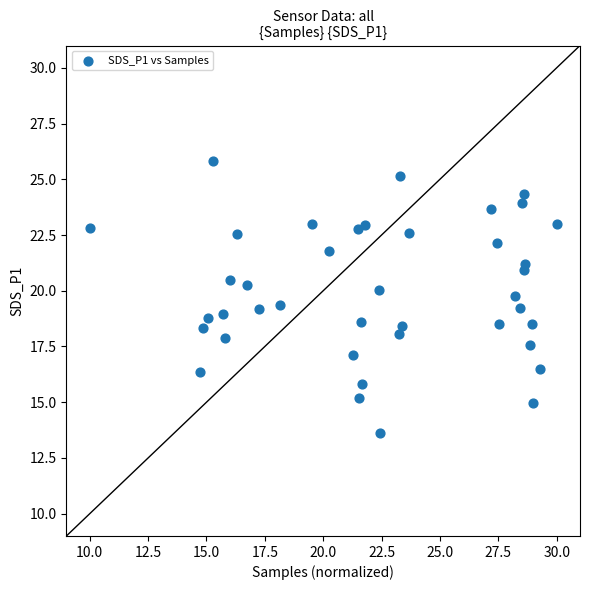

What is the range of Y values (max minus min)?

12.2